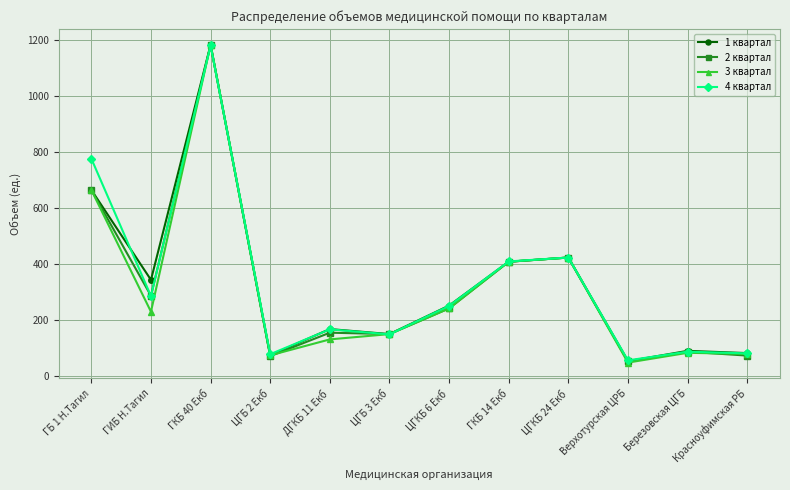

What is the minimum value shown in the chart?

47